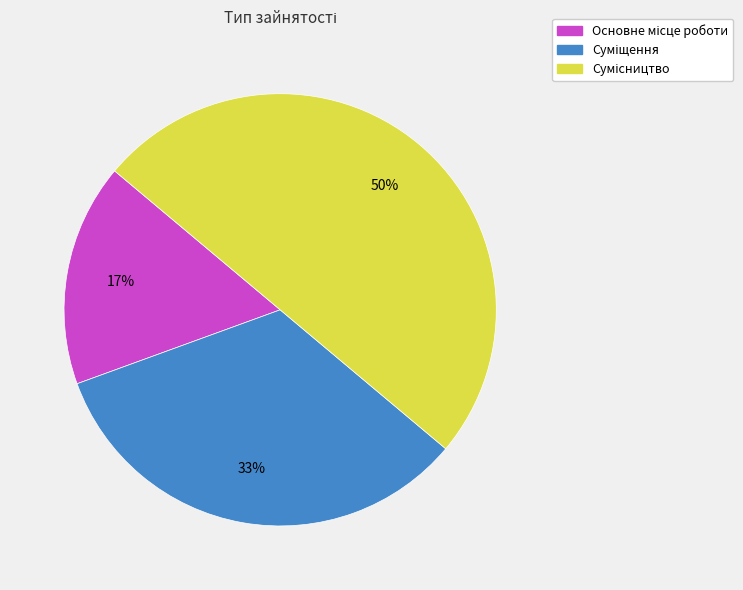

To the nearest percent, what is the average slice percentage?

33%